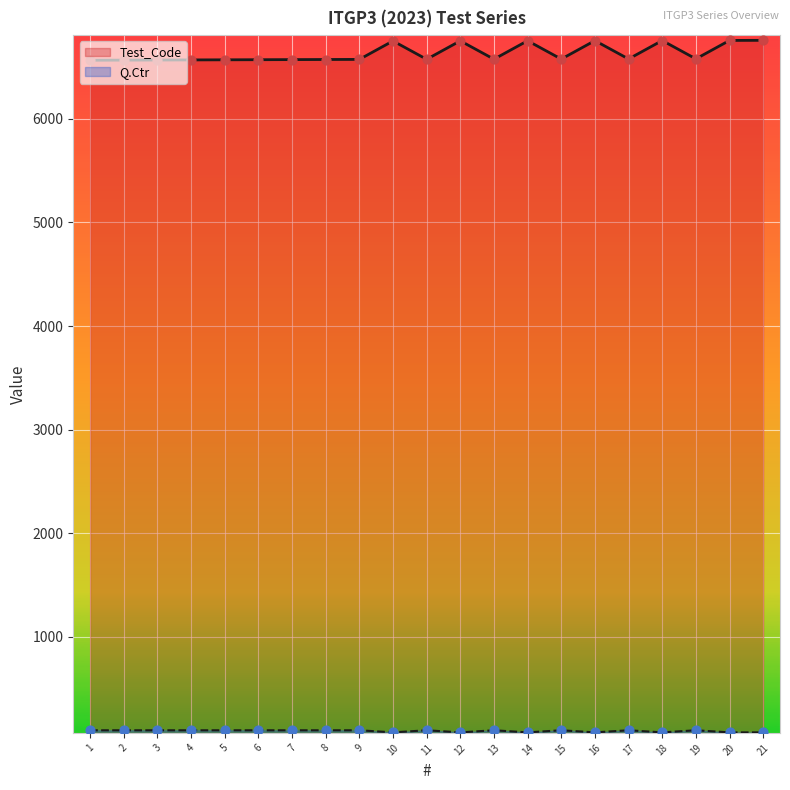

Is the value of Q.Ctr at 12 greater than the value of Test_Code at 4?

No